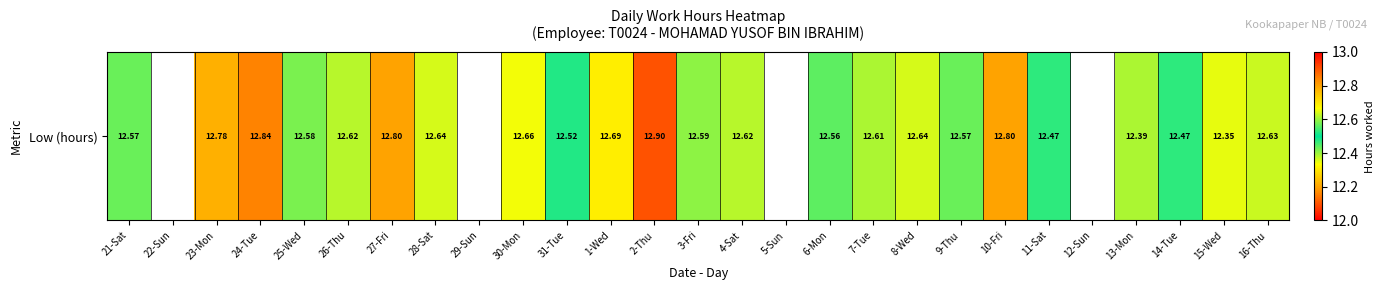

At which label is the value closest to 12?

15-Wed